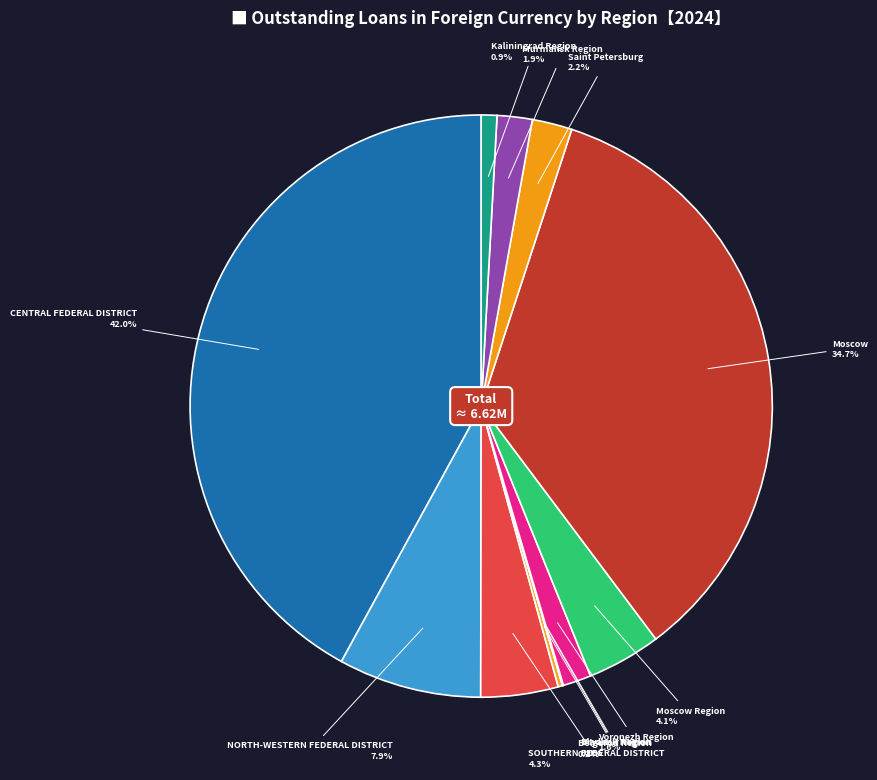

How many slices are in this pie chart?

12